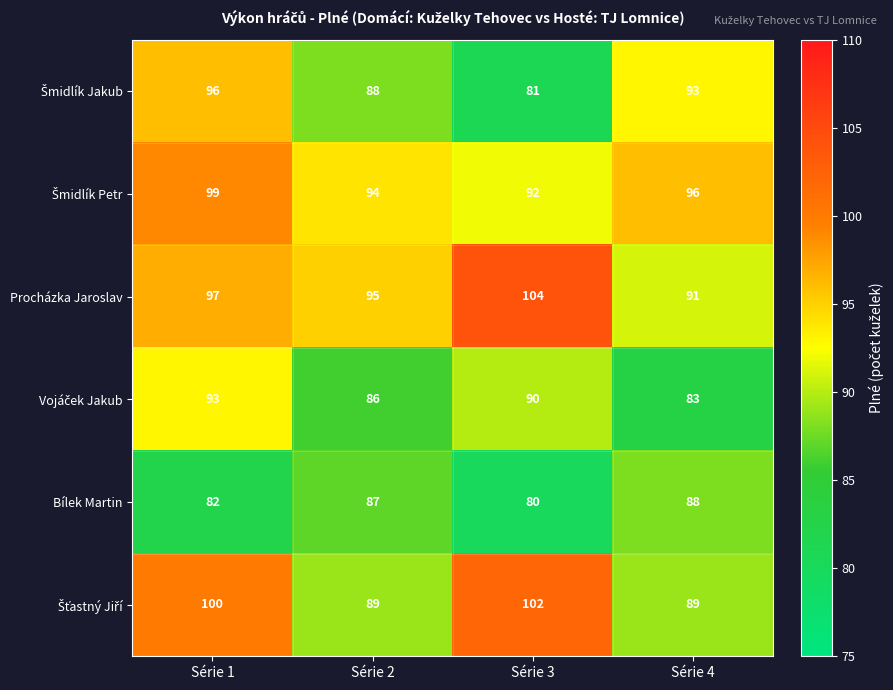

What is the greatest value displayed?

104